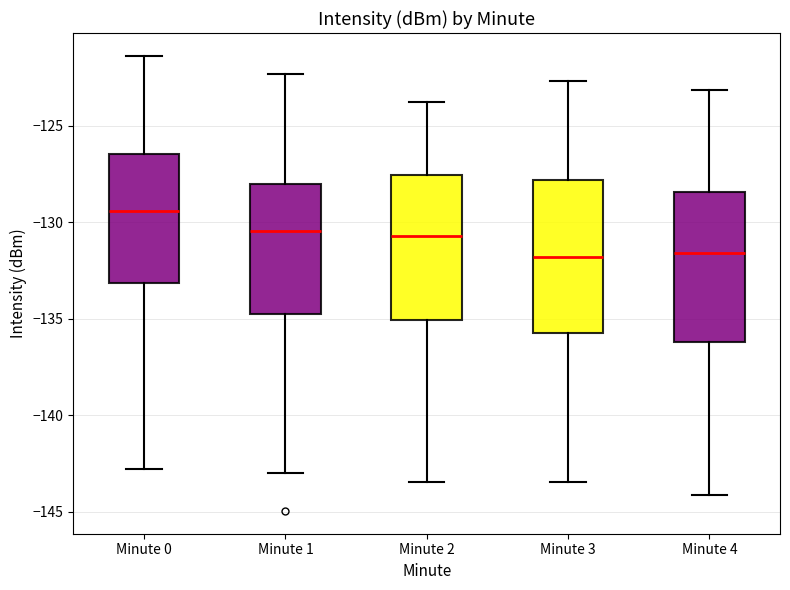

Where does the median line of the box for Minute 0 sit on the y-axis? The values are not printed on the chart, so give them approximately, as read against the axis.

-129.5